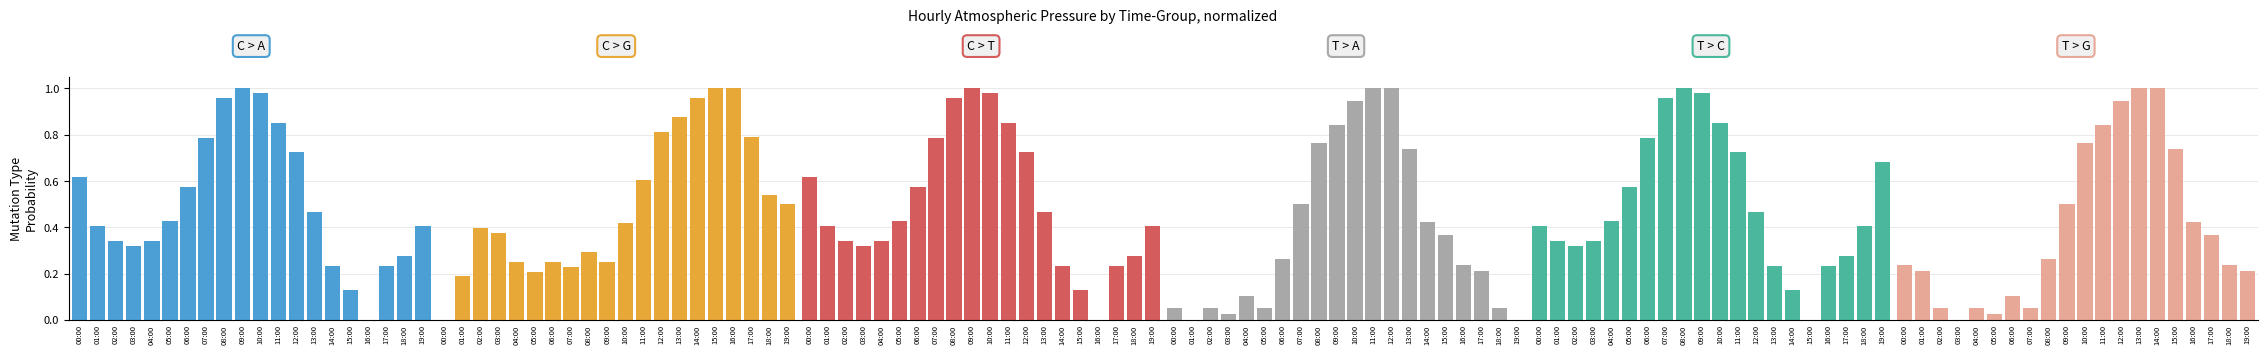

At which category does the chart reach its minimum across all series?

16:00